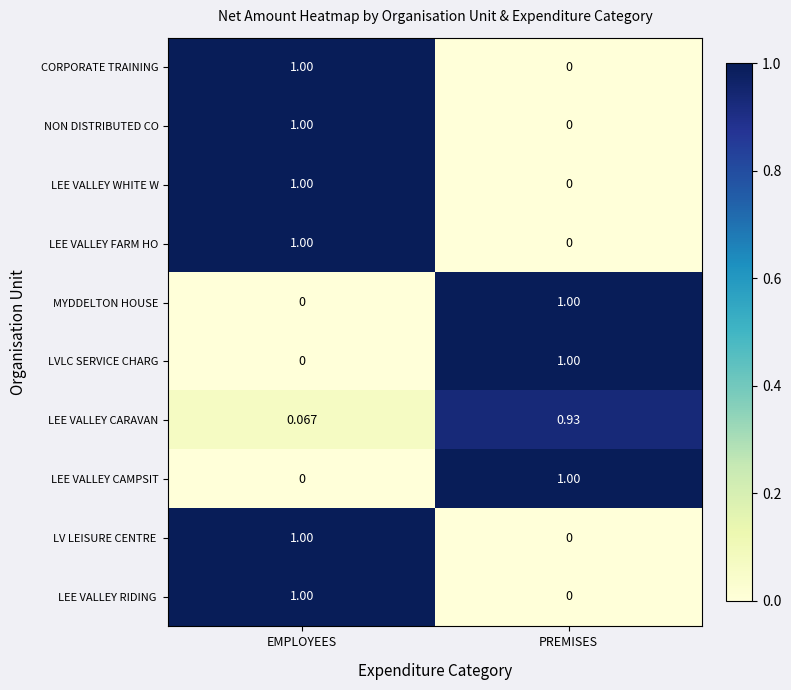

Where is MYDDELTON HOUSE nearest to the value 0?

EMPLOYEES